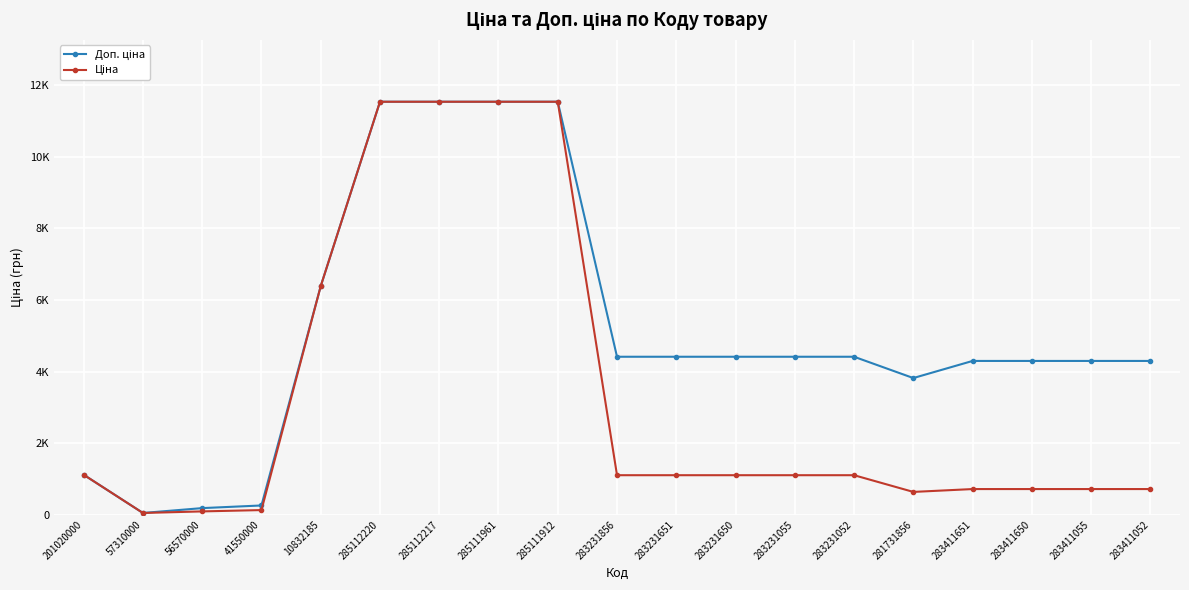

What is the sum of the Ціна values at 283231052 and 201020000?

2218.6